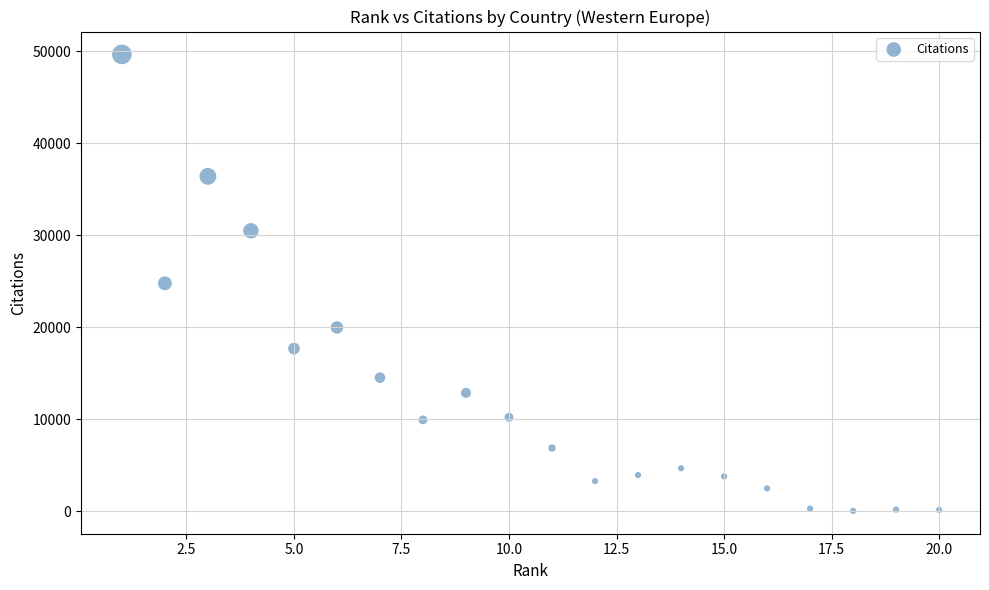

What is the range of Y values (max minus min)?

49592